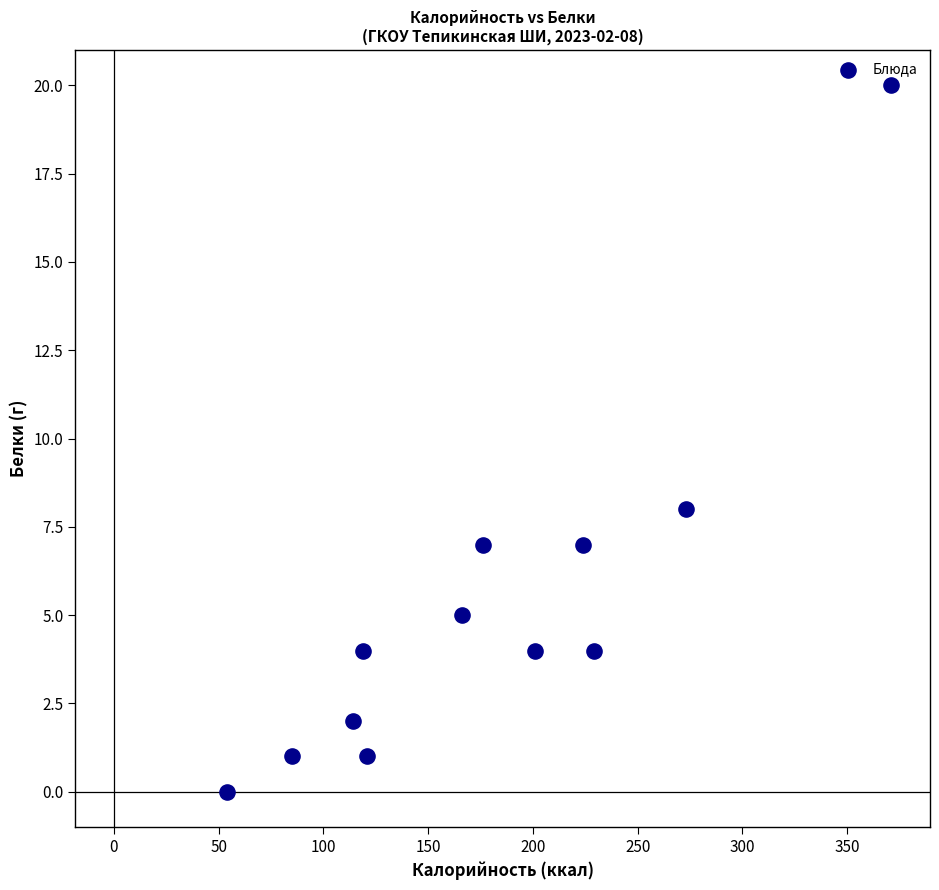

What is the range of Y values (max minus min)?

20